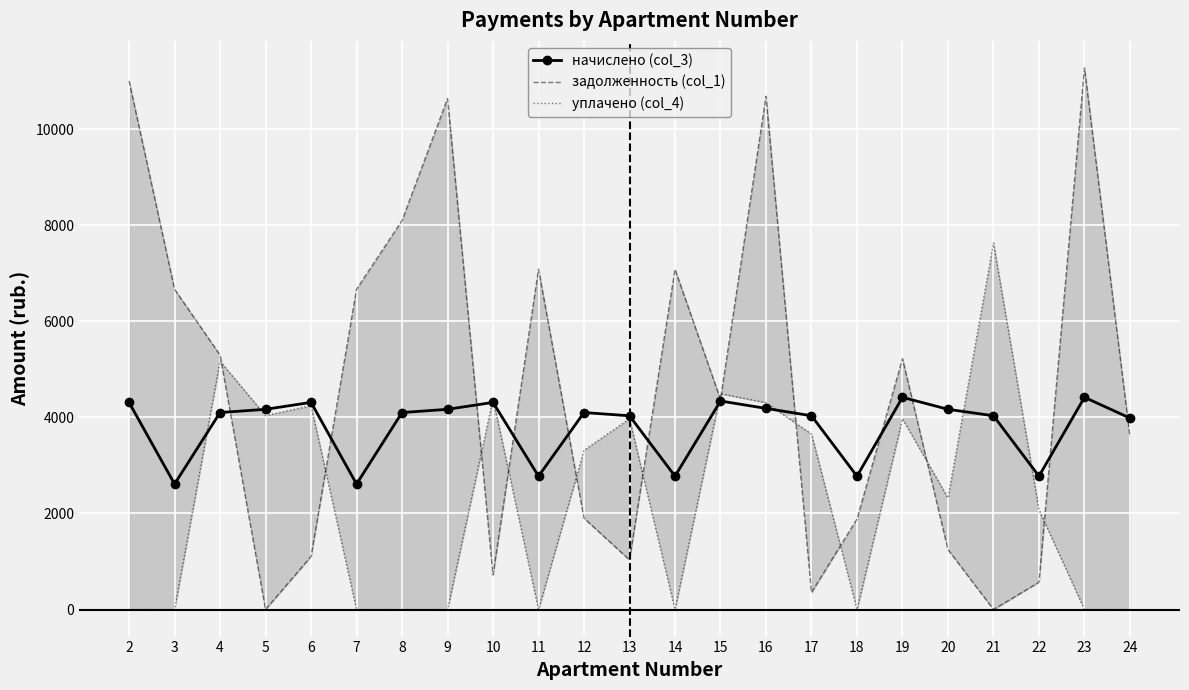

What is the difference between the maximum and minimum values in the задолженность (col_1) series?

11270.5